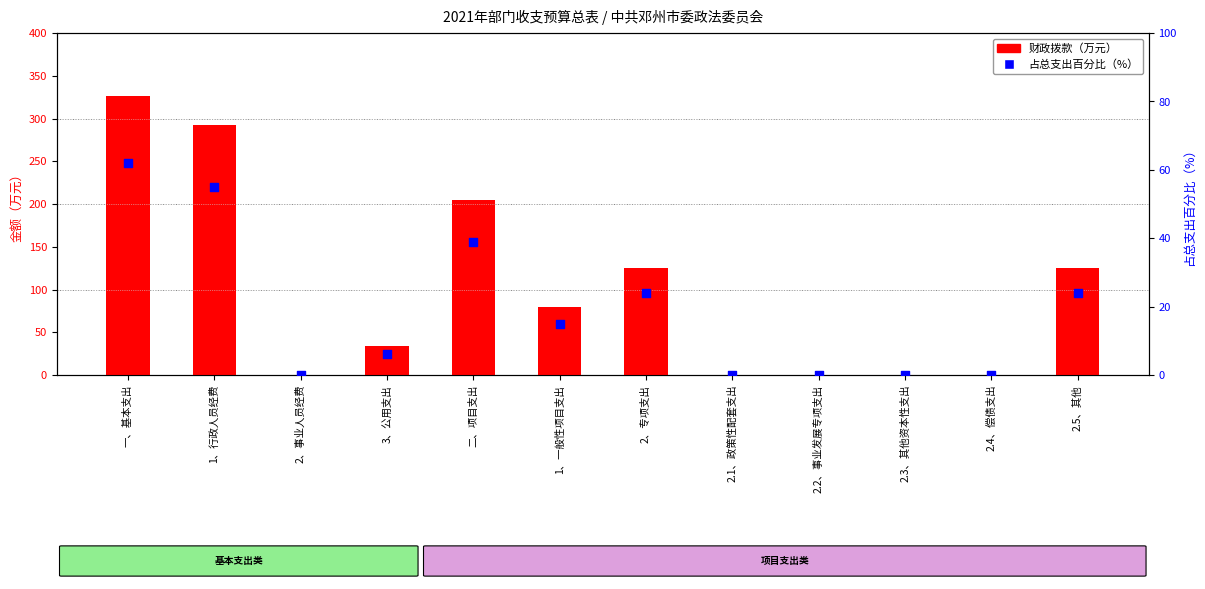

Which series reaches the minimum Y coordinate?

财政拨款（万元）